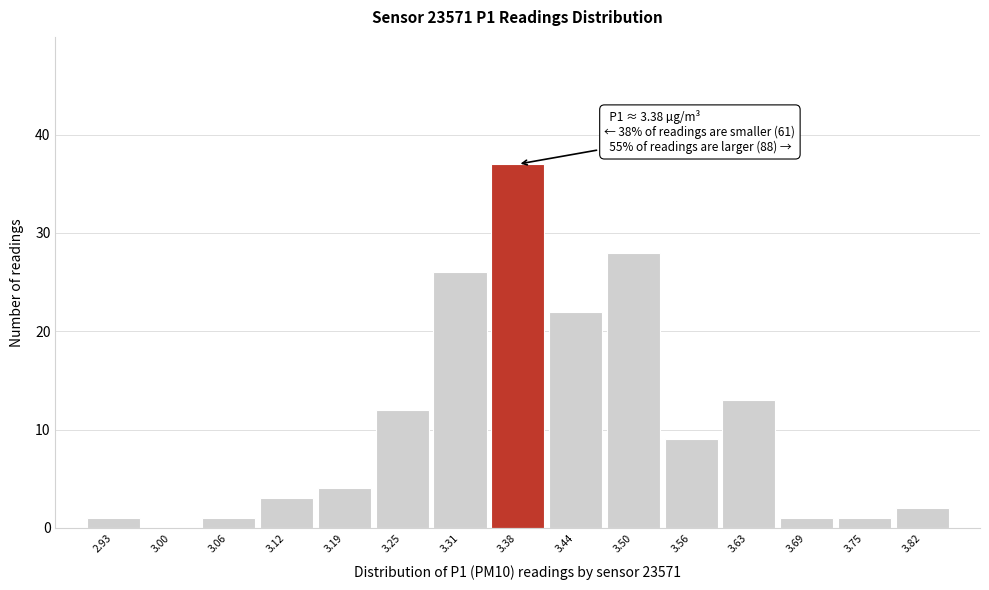

Which range on the x-axis has the tallest bar?

3.34 to 3.41